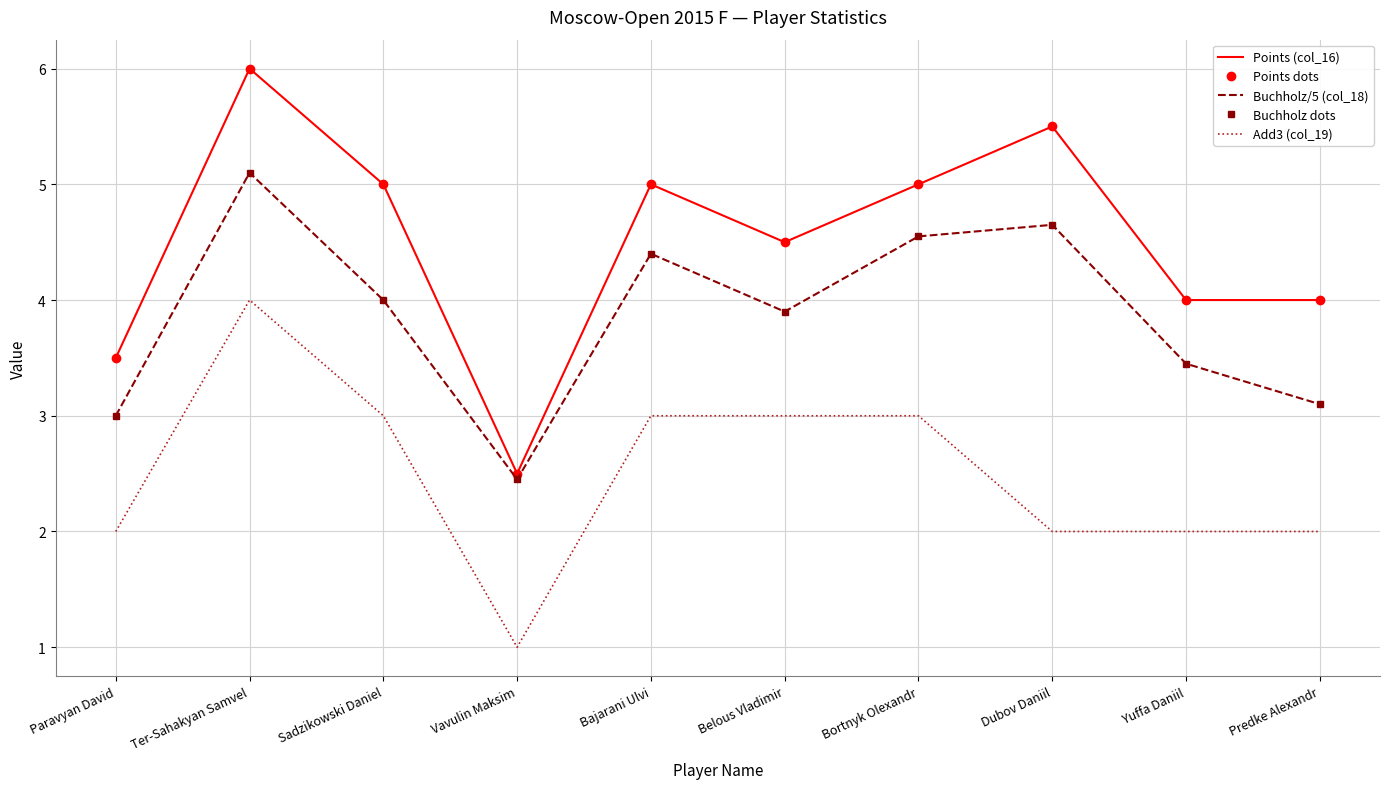

Rank the series at Predke Alexandr from highest to lowest value.

Points (col_16), Points dots, Buchholz/5 (col_18), Buchholz dots, Add3 (col_19)